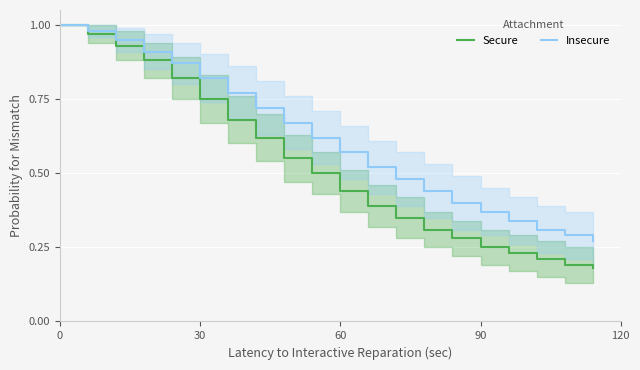

Which series has the largest total across all categories?

Insecure